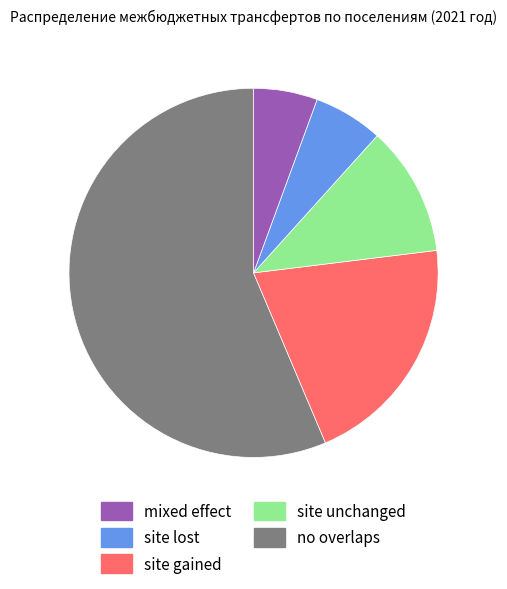

Is there a majority slice in this chart?

Yes